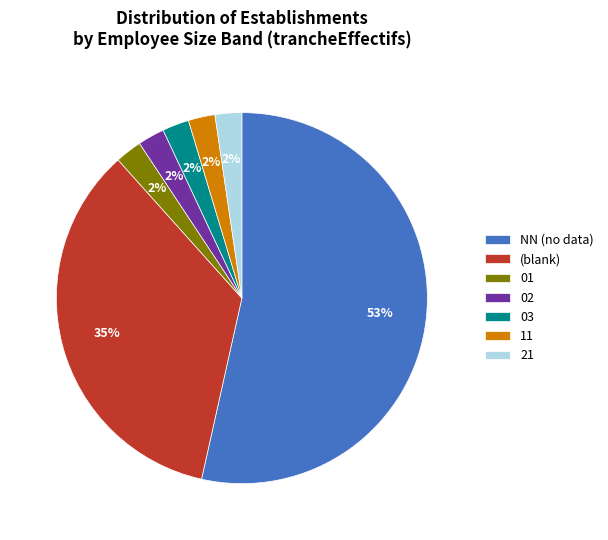

How many slices are in this pie chart?

7